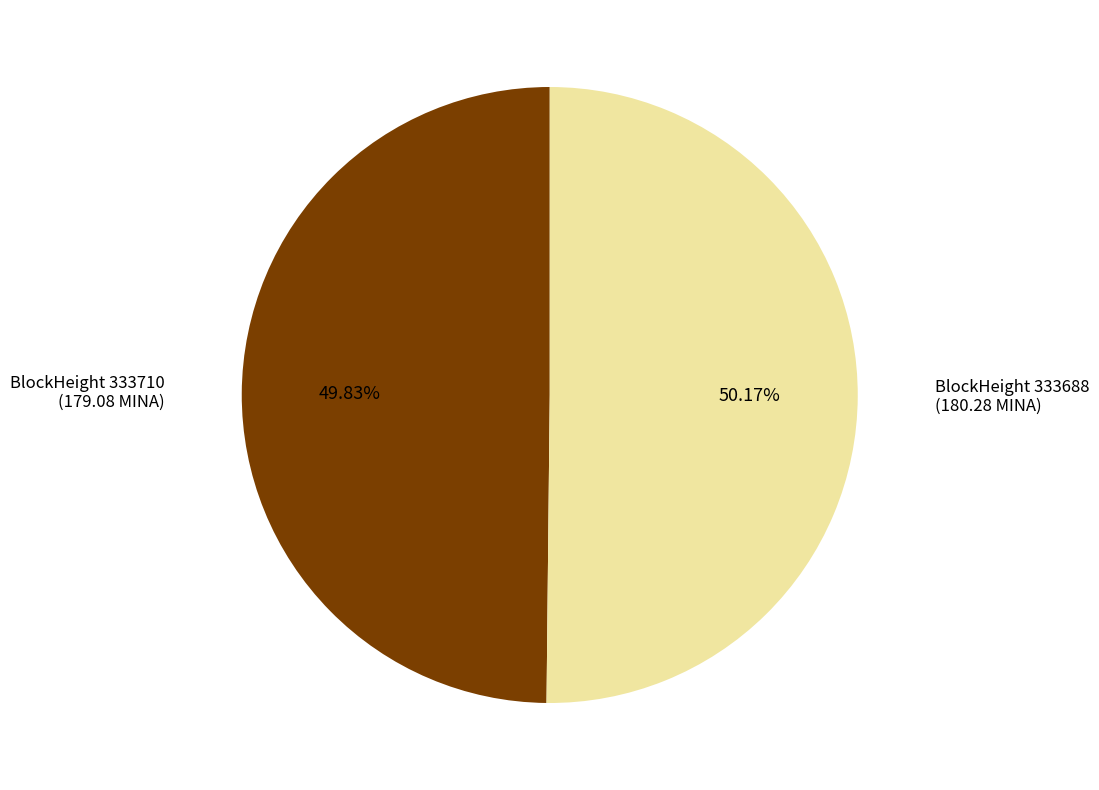

Does any single category account for the majority?

Yes